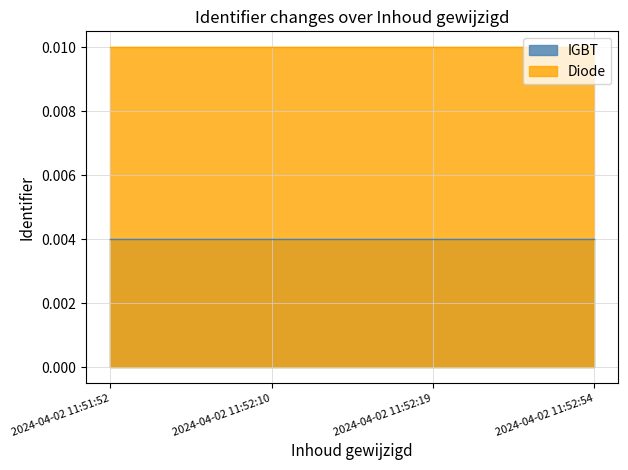

Which has a higher value, 2024-04-02 11:52:19 or 2024-04-02 11:52:54?

2024-04-02 11:52:54